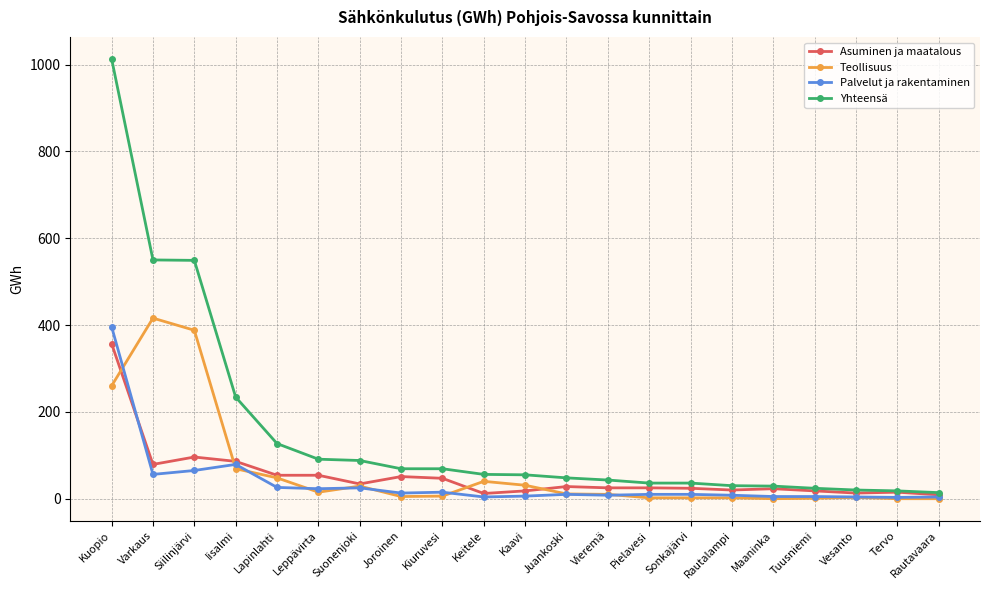

True or false: Teollisuus and Yhteensä cross at least once.

False